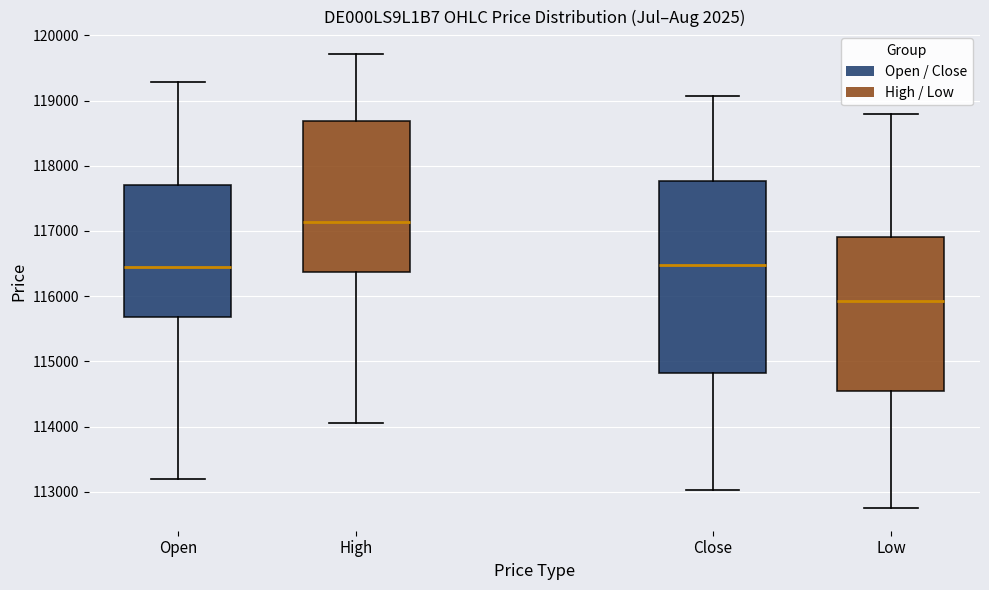

Which box's median line is the lowest?

Low